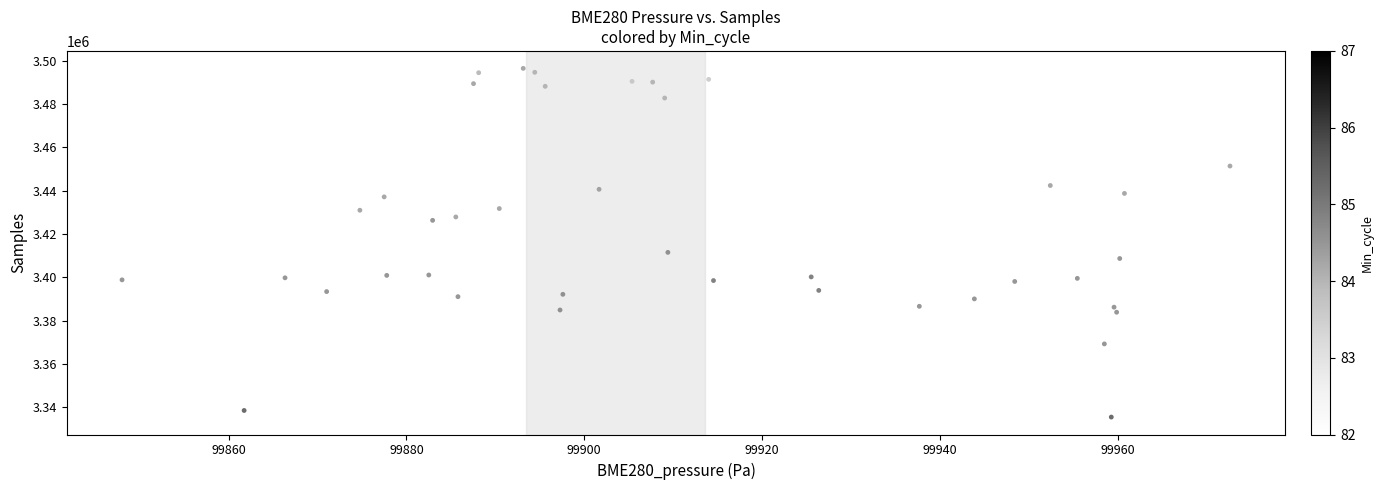

What is the range of Y values (max minus min)?

160897